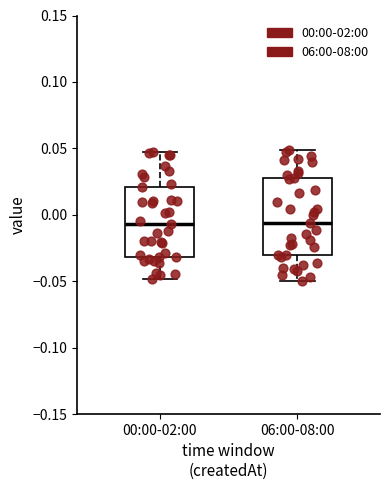

Comparing the boxes themselves (not the whiskers), which one is the tallest?

06:00-08:00